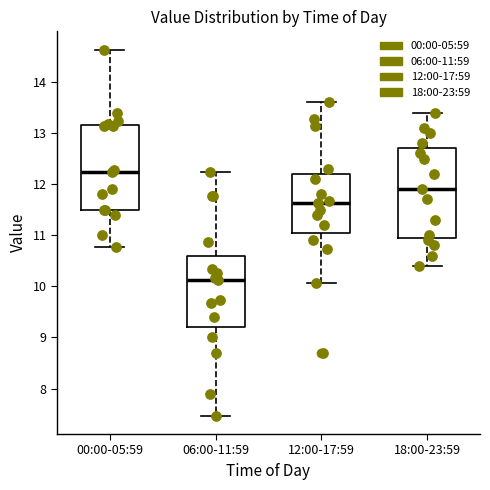

Reading left to right, read every box against the y-axis: the position of its median line, the range the box covers, and the ends of its whiskers. The values are not printed on the chart, so give them approximately, as read against the axis.

00:00-05:59: median 12.2, box 11.5 to 13.2, whiskers 10.8 to 14.6
06:00-11:59: median 10.1, box 9.2 to 10.6, whiskers 7.5 to 12.2
12:00-17:59: median 11.6, box 11.1 to 12.2, whiskers 10.1 to 13.6
18:00-23:59: median 11.9, box 11.0 to 12.7, whiskers 10.4 to 13.4